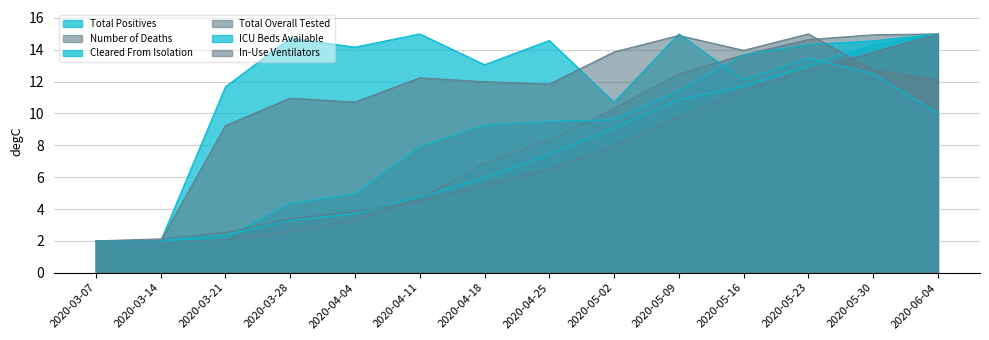

What is the difference between the maximum and minimum values in the Total Positives series?

13.0